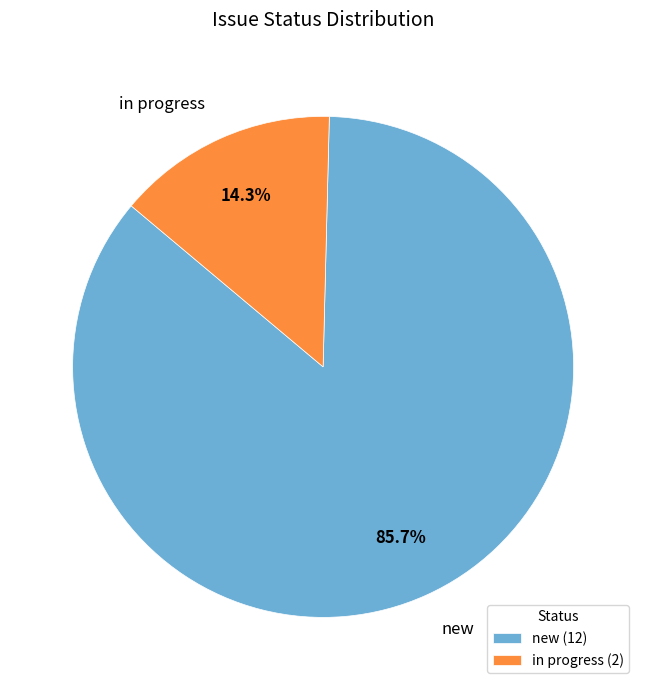

Does in progress represent more than half of the total?

No